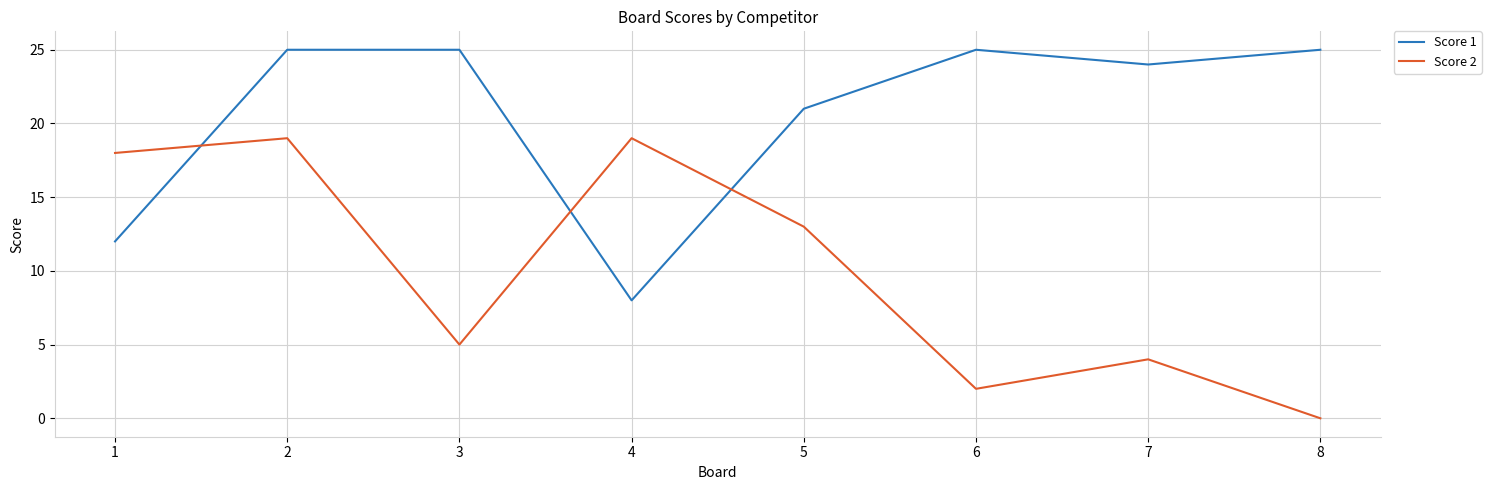

Is the value of Score 1 at 6 greater than the value of Score 2 at 4?

Yes